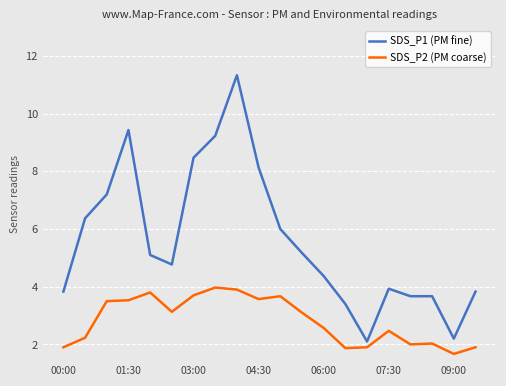

What is the difference between the second highest and minimum values in the SDS_P2 (PM coarse) series?

2.2